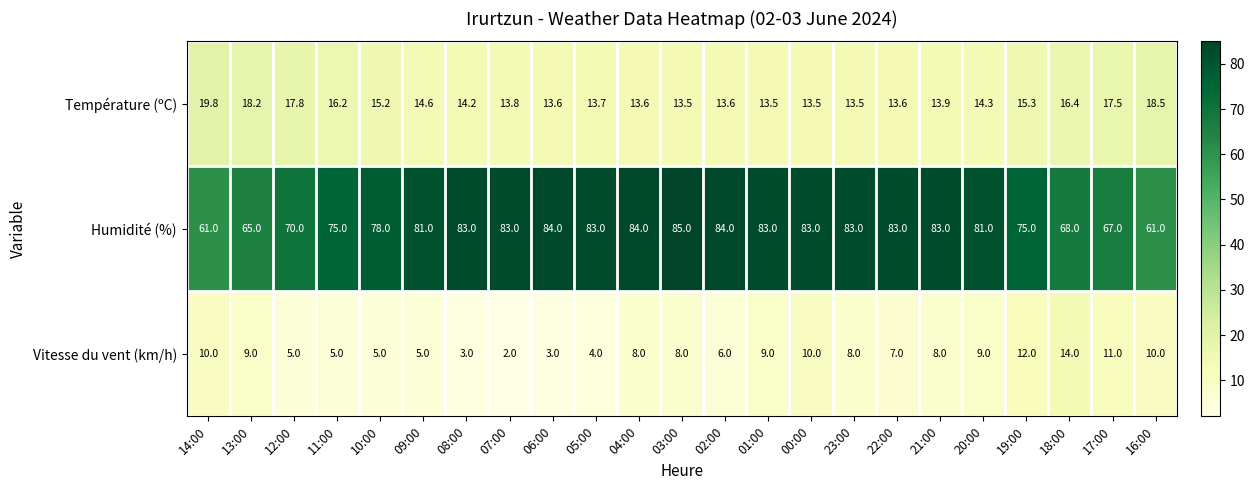

At which category does the chart reach its minimum across all series?

07:00